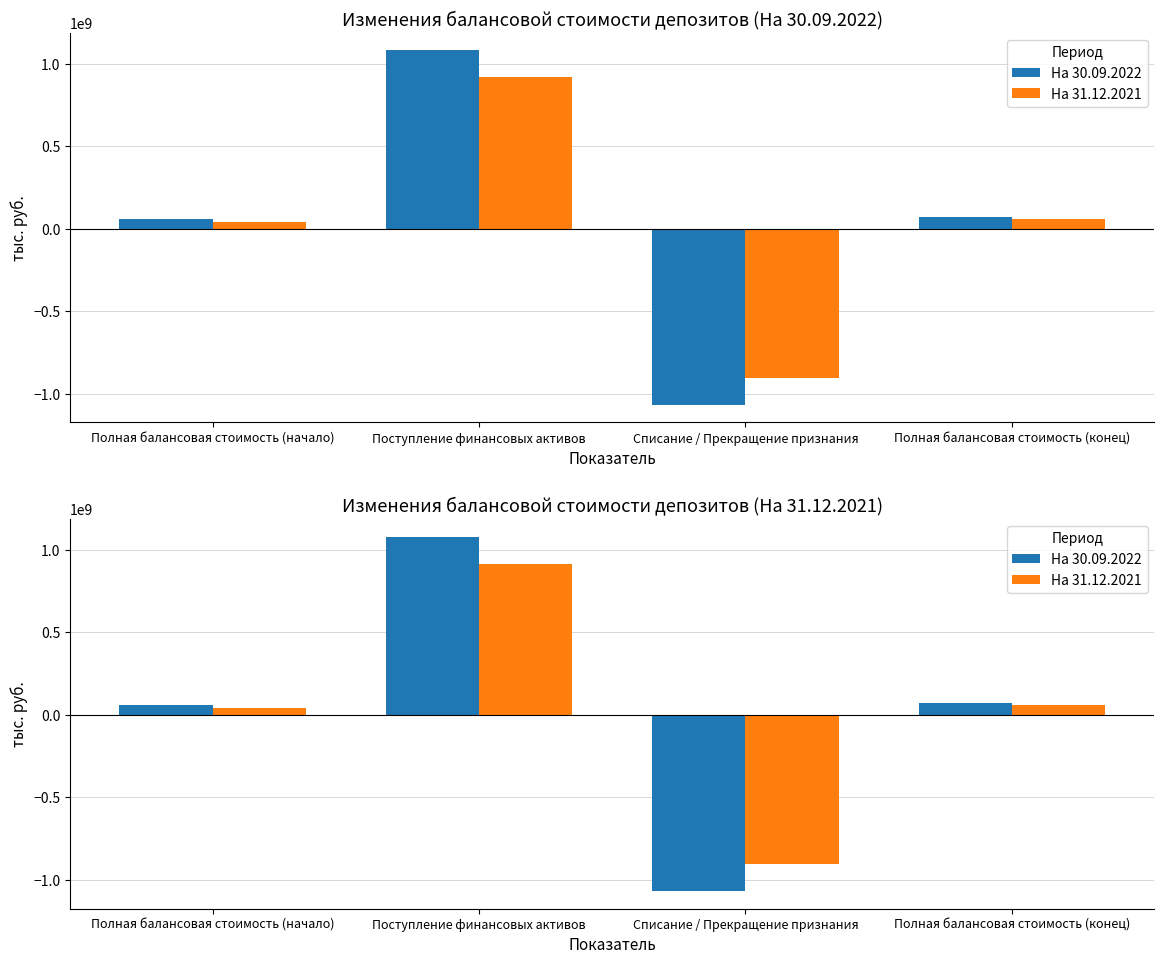

What is the difference between the На 31.12.2021 values at Поступление финансовых активов and Полная балансовая стоимость (конец)?

858623917.5